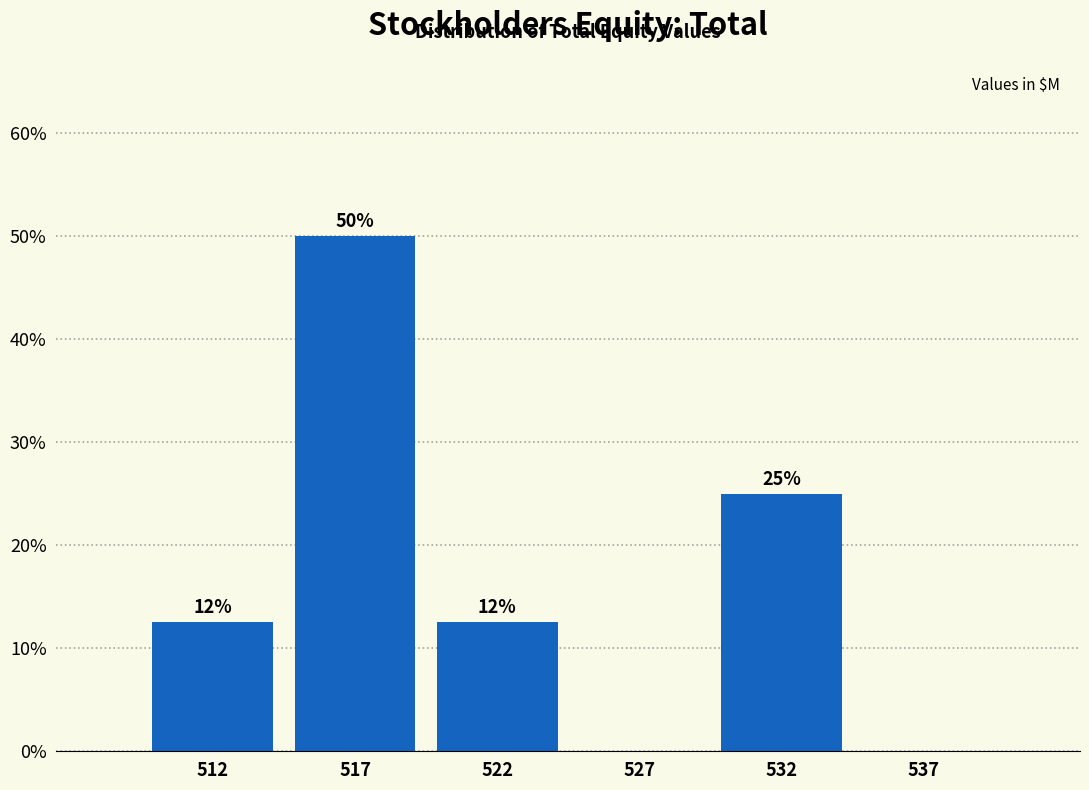

Which label corresponds to the largest value in the chart?

517